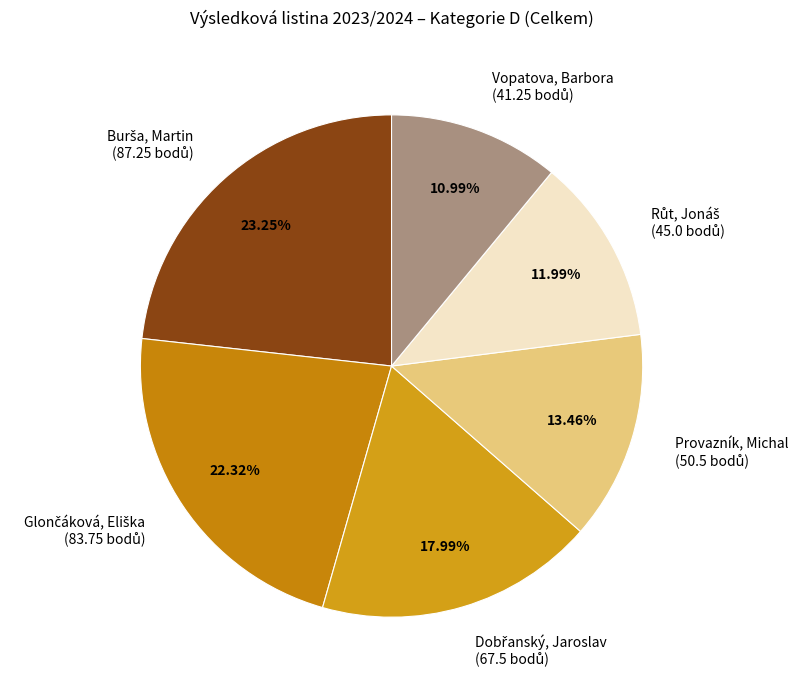

How many segments does this pie chart have?

6